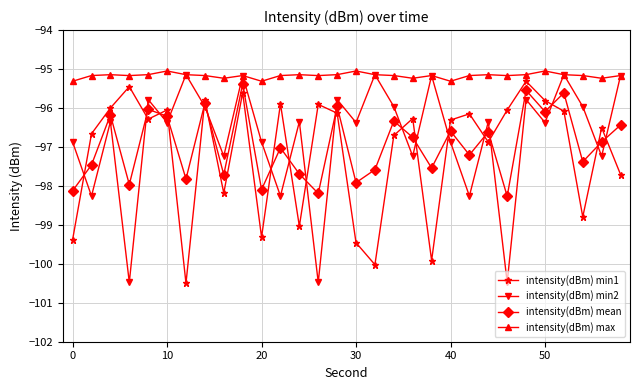

True or false: intensity(dBm) min1 has more than 2 points higher than both neighbors.

True